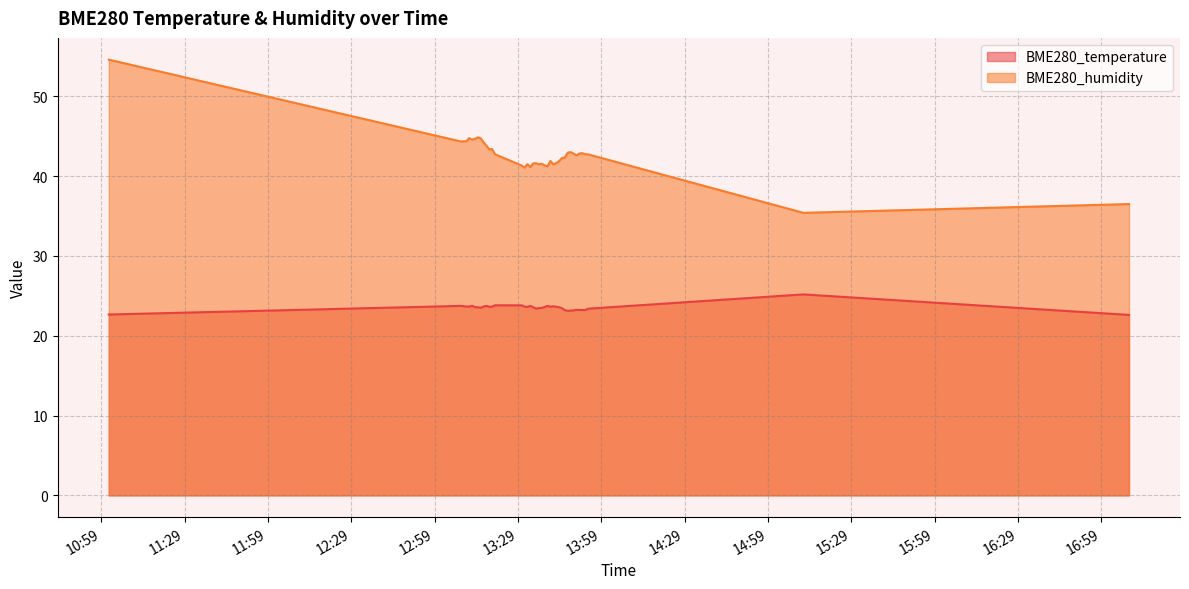

What is the difference between the BME280_temperature values at 2023/07/30 13:38:38 and 2023/07/30 13:10:26?

0.1